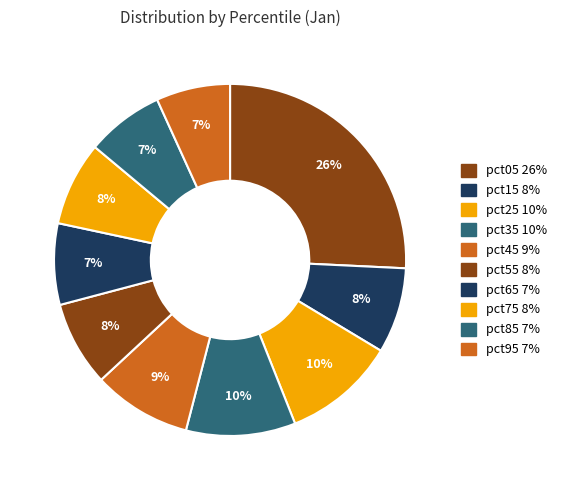

What percentage is the pct95 slice, to the nearest percent?

7%